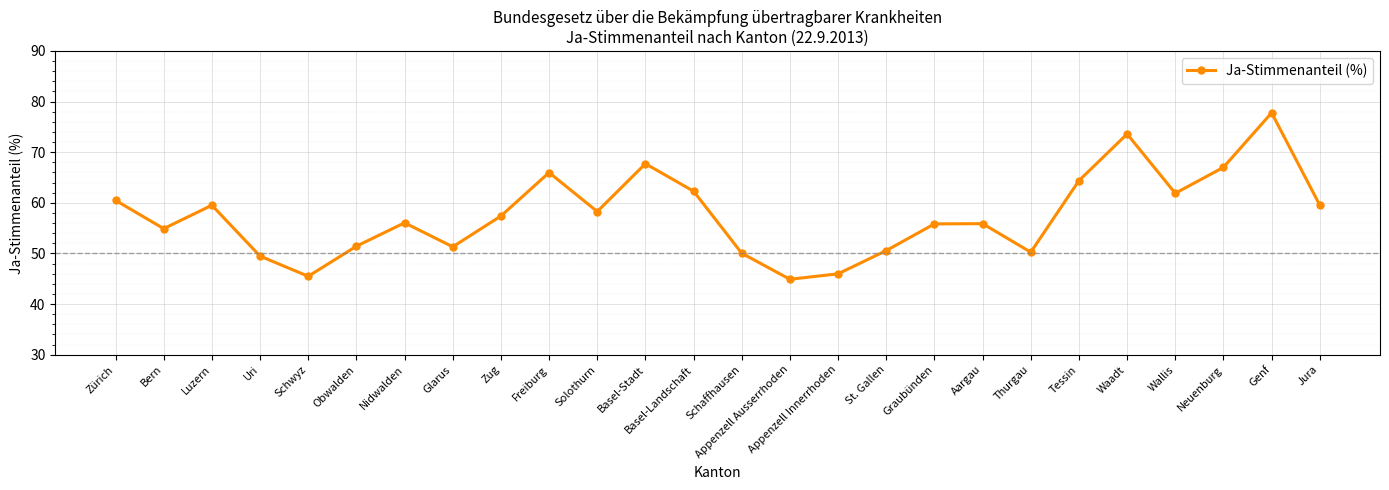

How many lines are shown in the chart?

1